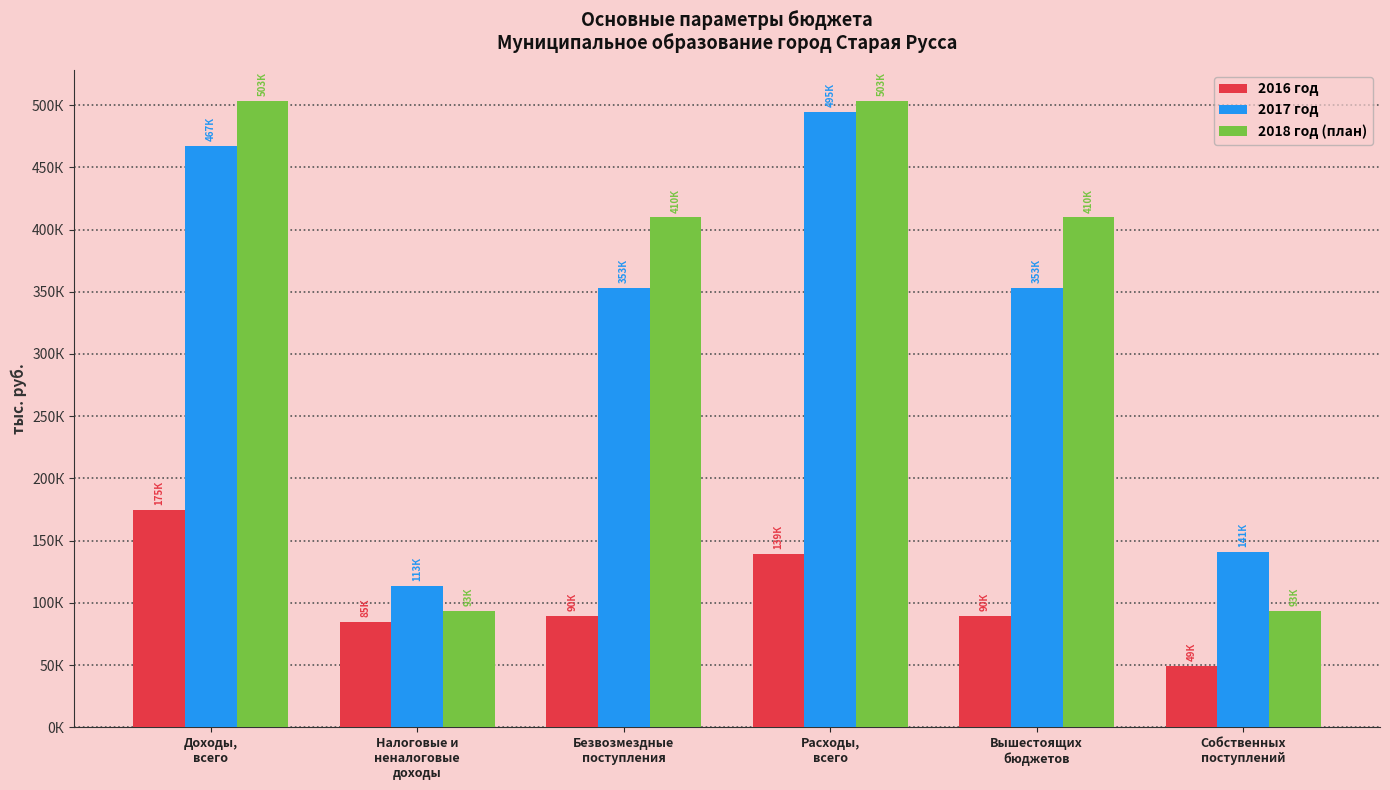

Are the bars horizontal?

No